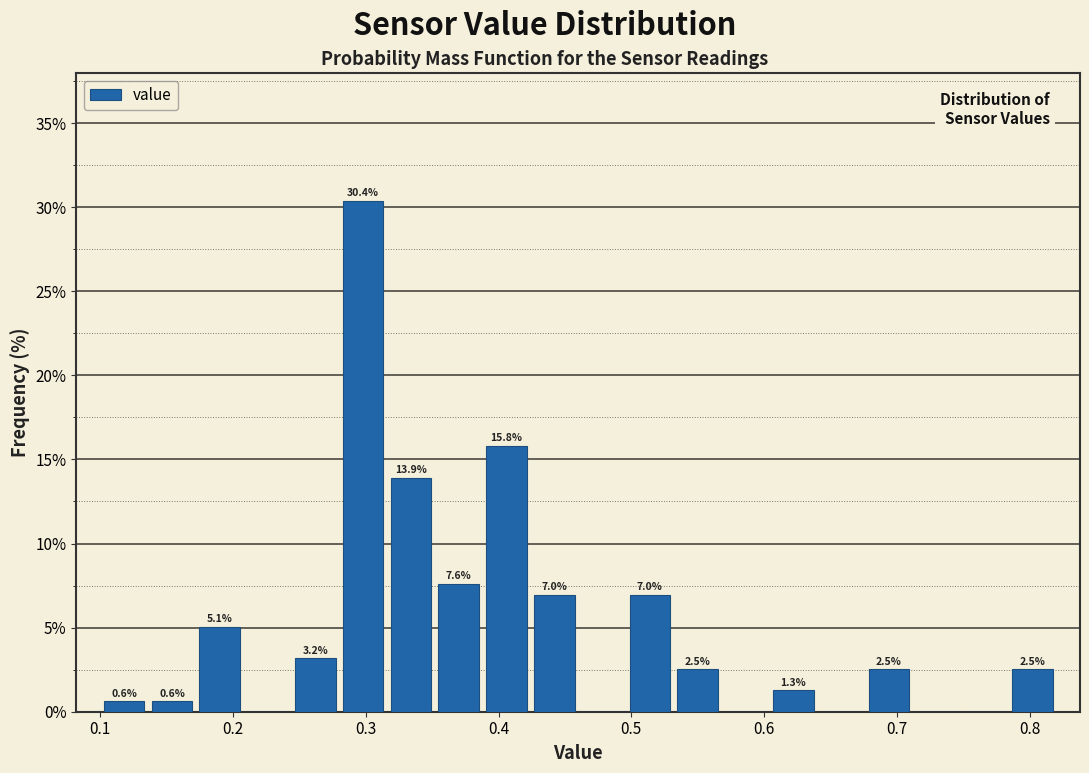

Read against the x-axis, roughly where is the centre of the tallest bar?

0.30